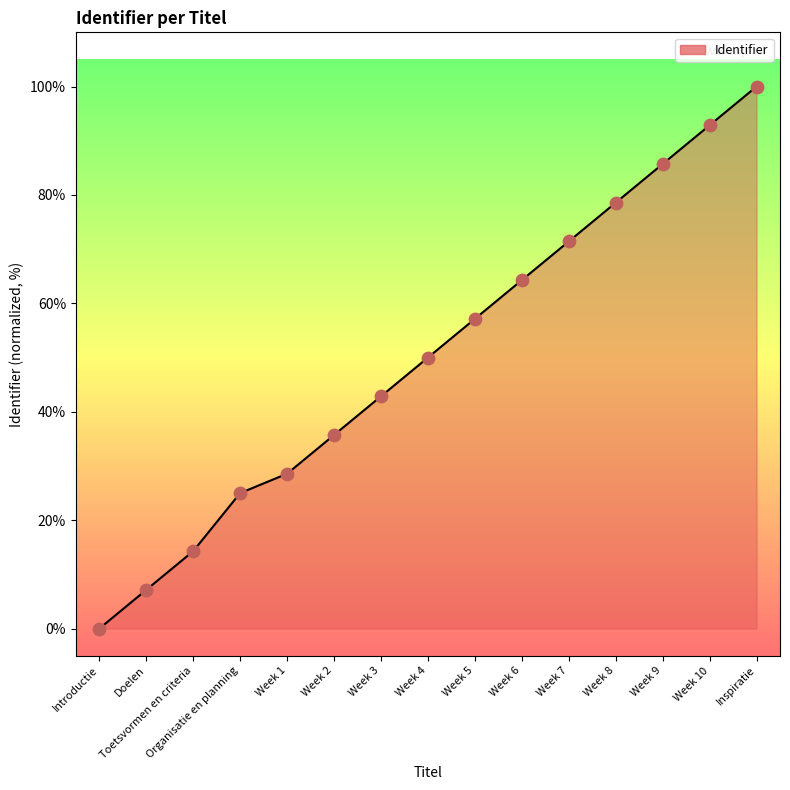

What is the change in value from Organisatie en planning to Week 2?

+10.7